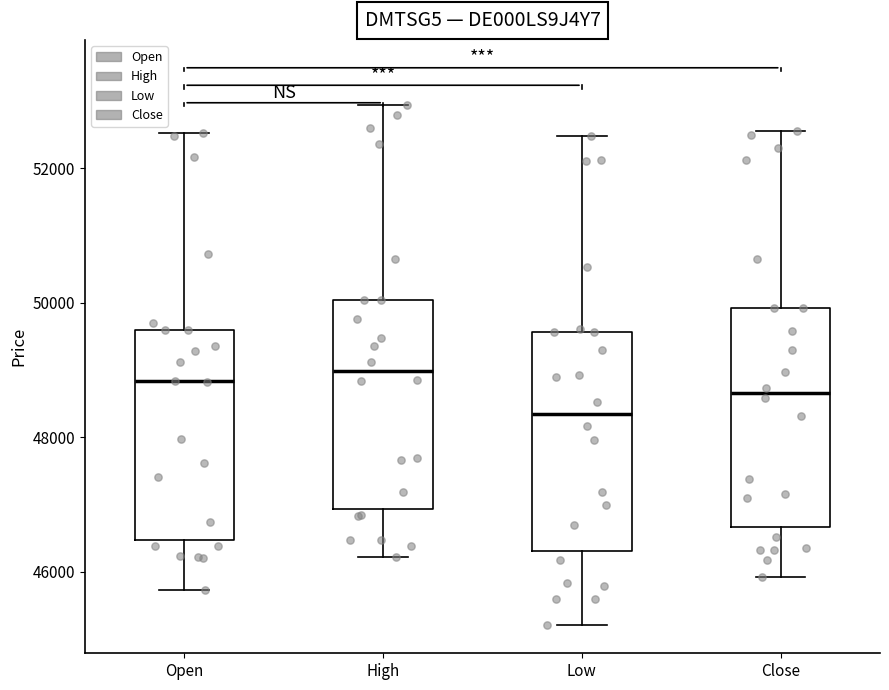

Which box's median line is the lowest?

Low